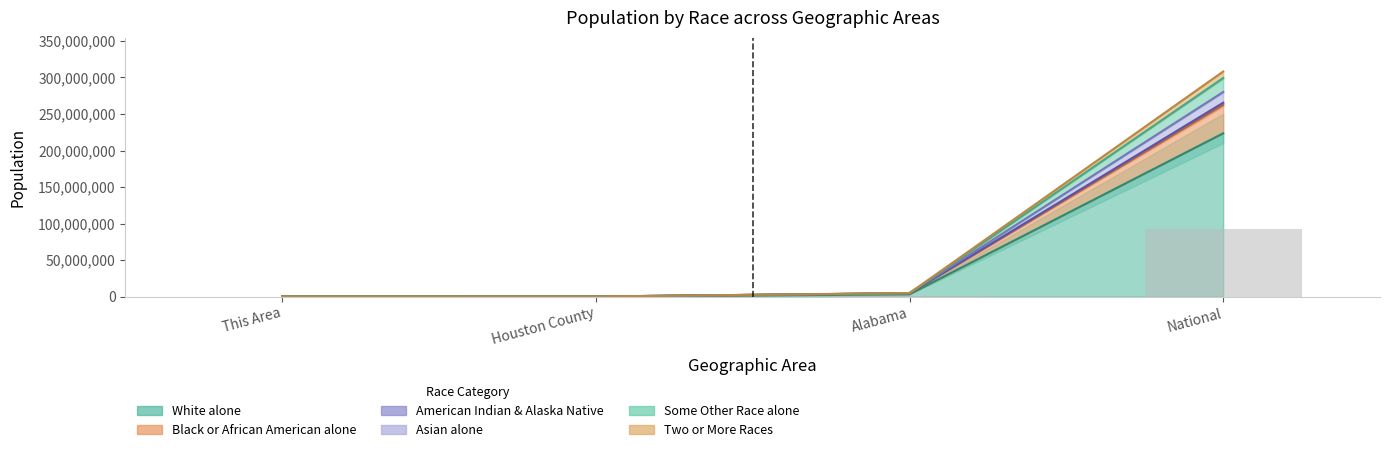

What is the difference between the highest and lowest values at This Area?

5695.2